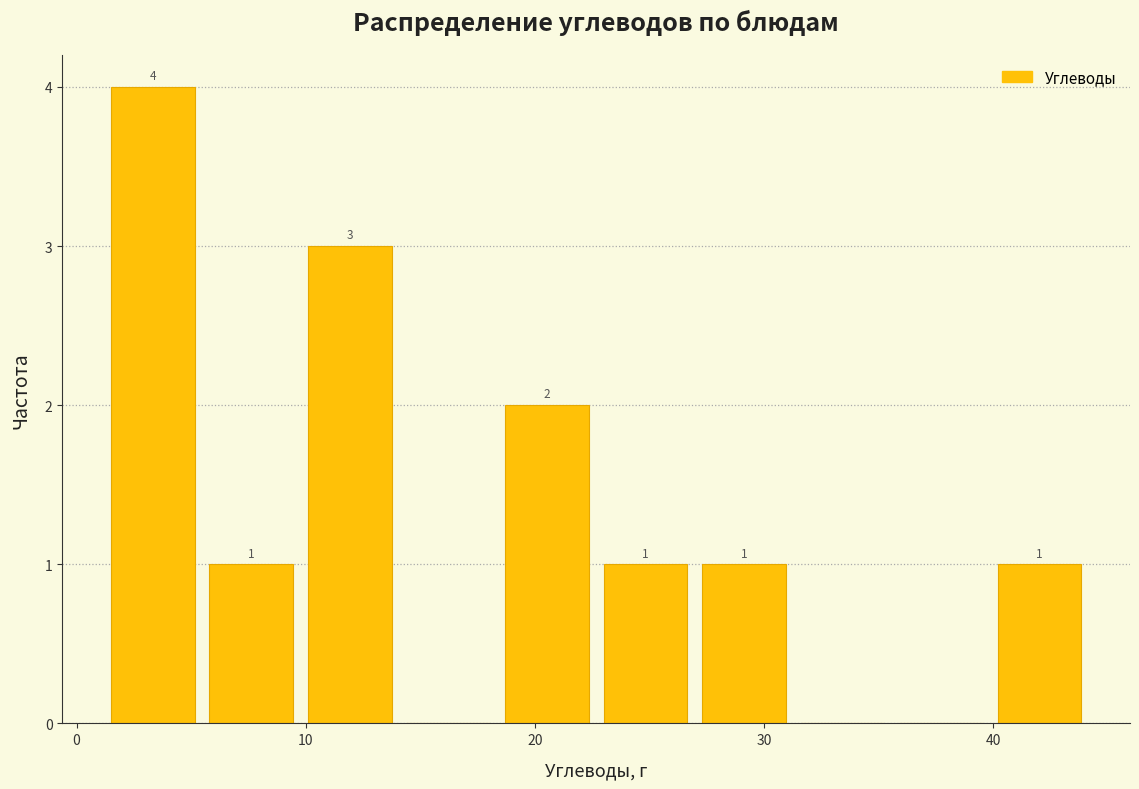

Over which range of the x-axis is the bar tallest?

1.5 to 5.8